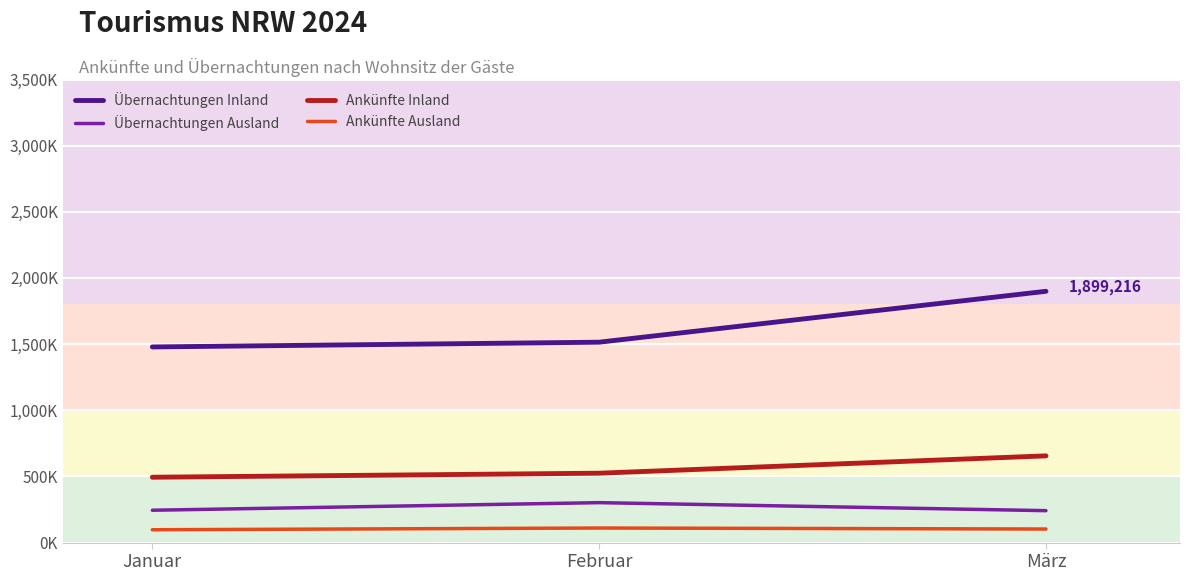

What is the label of the 1st point from the left?

Januar